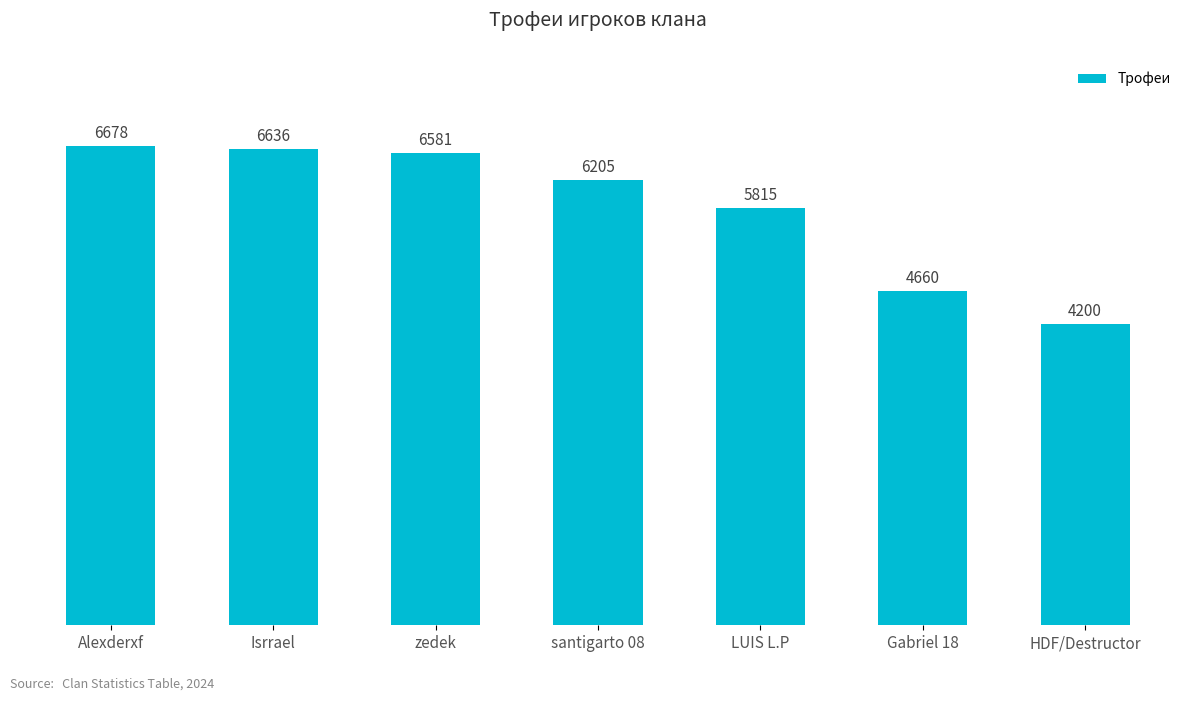

What is the average value?

5825